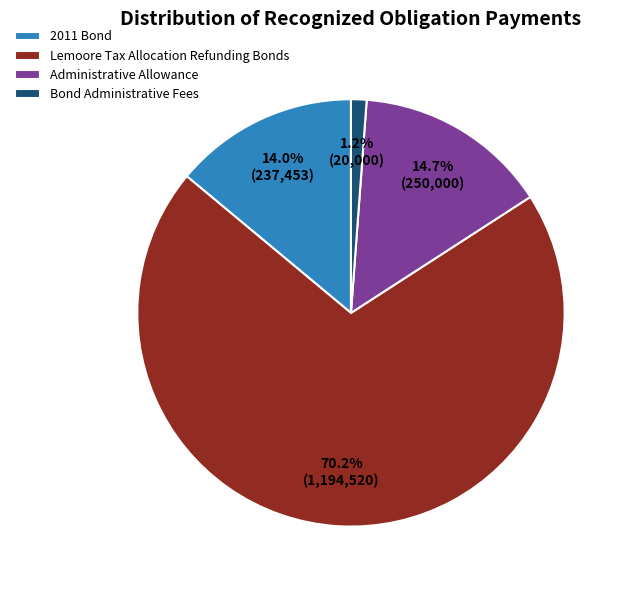

What is the smallest slice in the pie chart?

Bond Administrative Fees